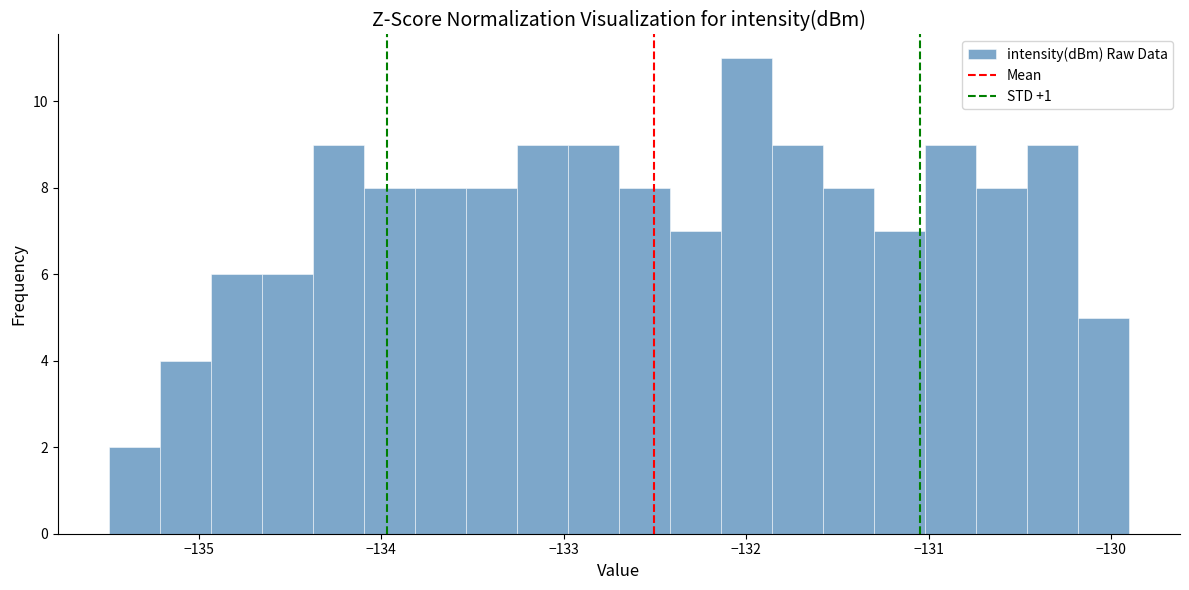

Read against the x-axis, roughly where is the centre of the tallest bar?

-132.0